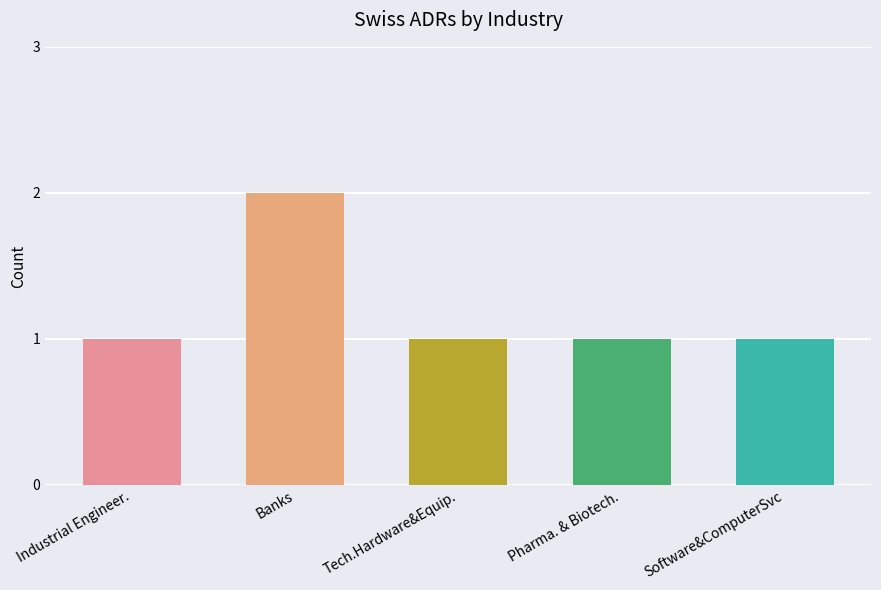

Reading left to right, transcribe all the data shown in this chart.

1	2	1	1	1